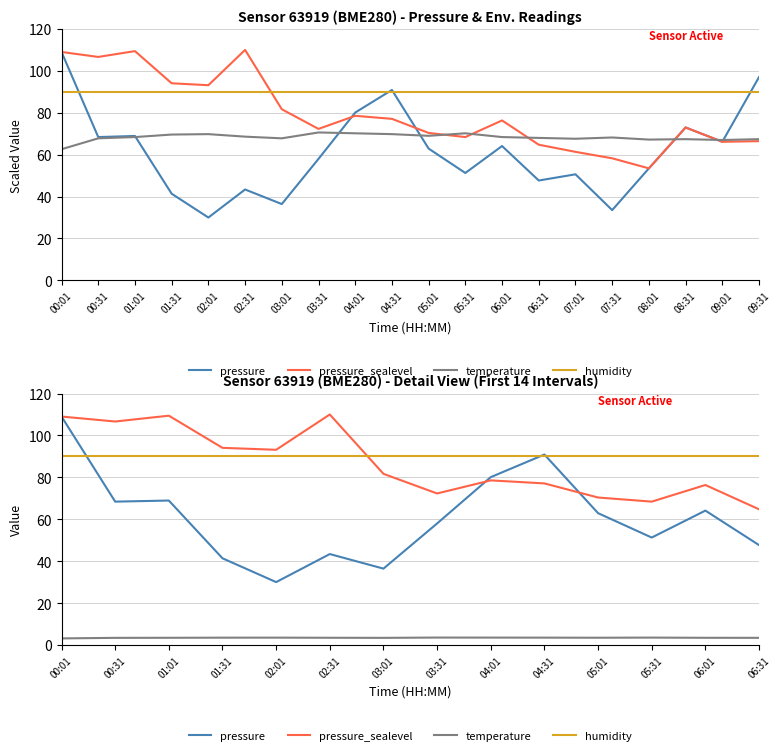

At 05:31, list the series in order from largest to smallest.

humidity, pressure_sealevel, pressure, temperature